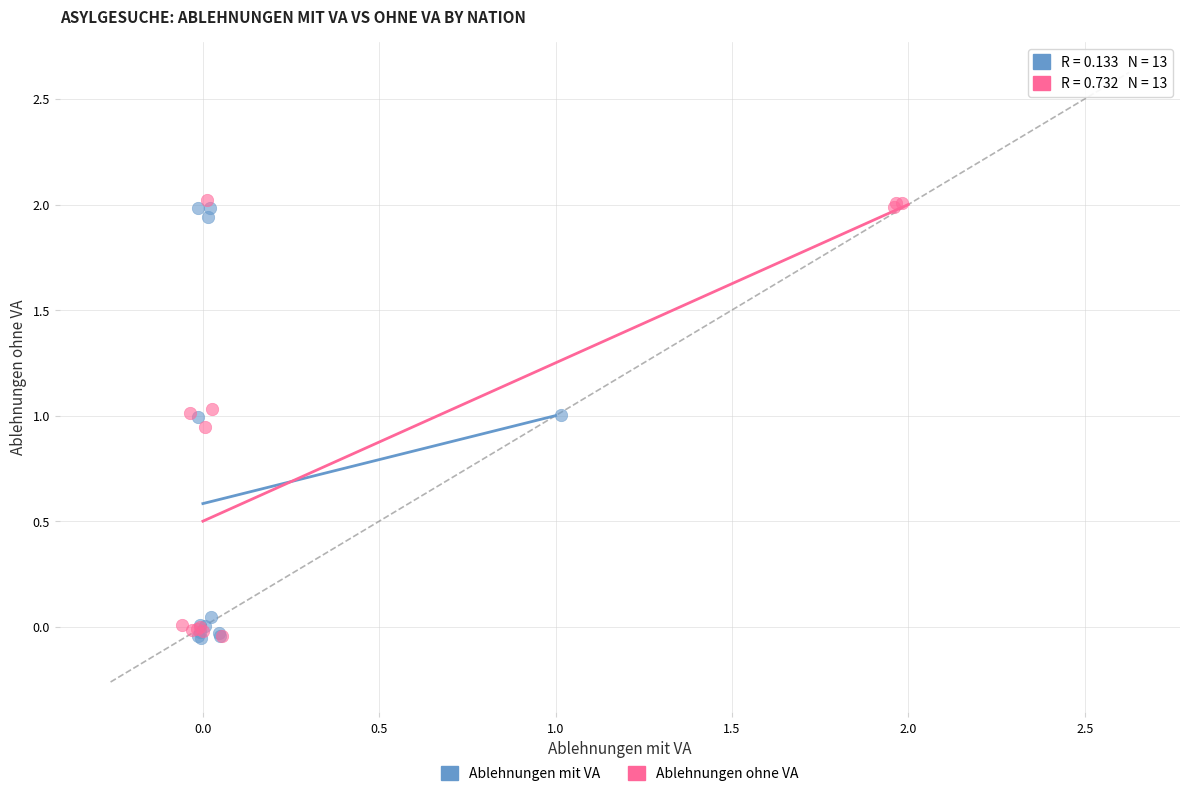

Which series reaches the maximum Y coordinate?

Ablehnungen ohne VA